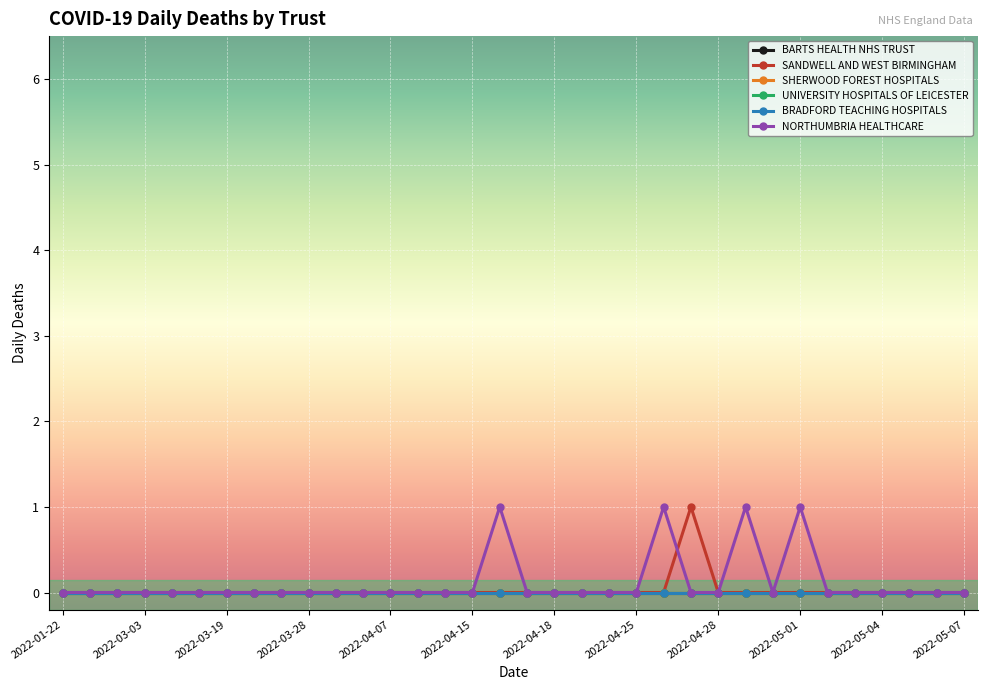

How many NORTHUMBRIA HEALTHCARE values are between 0 and 1?

34